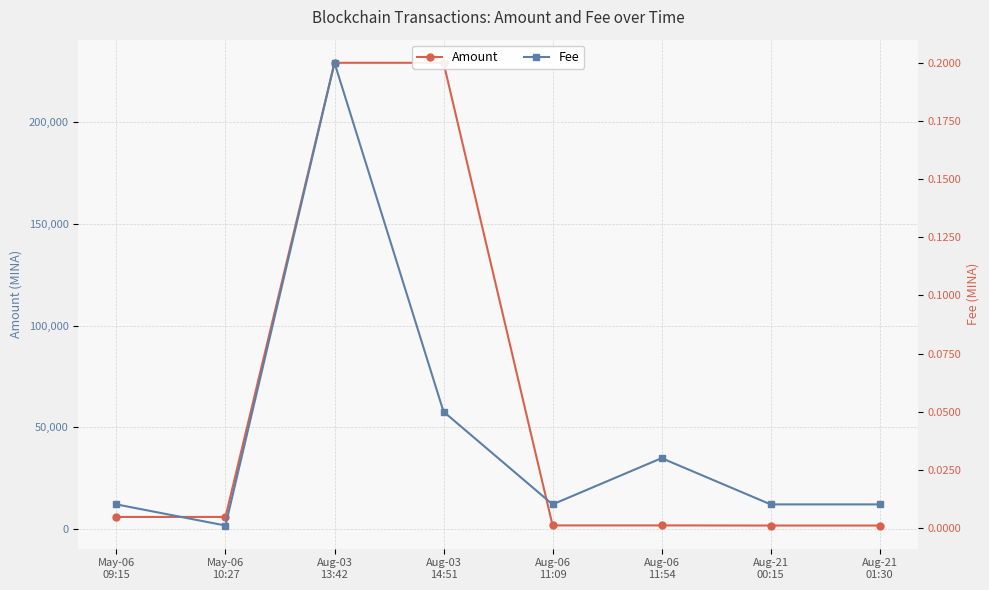

How many data points in Amount are above 5998?

4